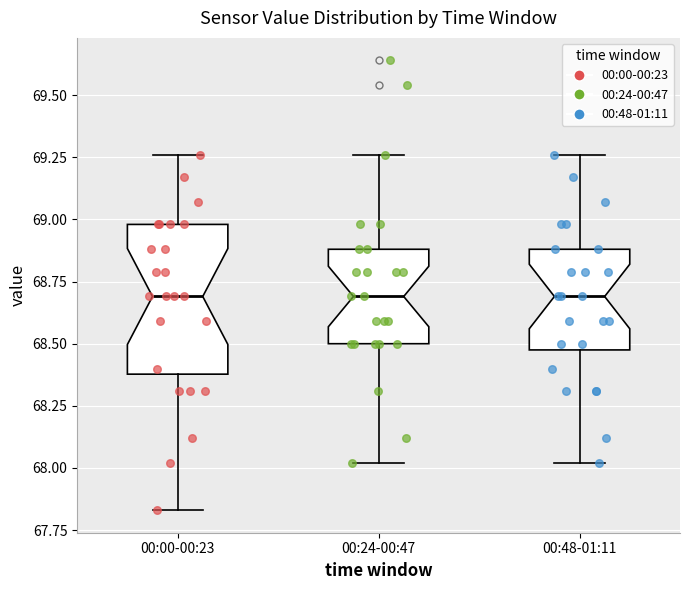

Which box is the tallest, from its lower edge to its upper edge?

00:00-00:23